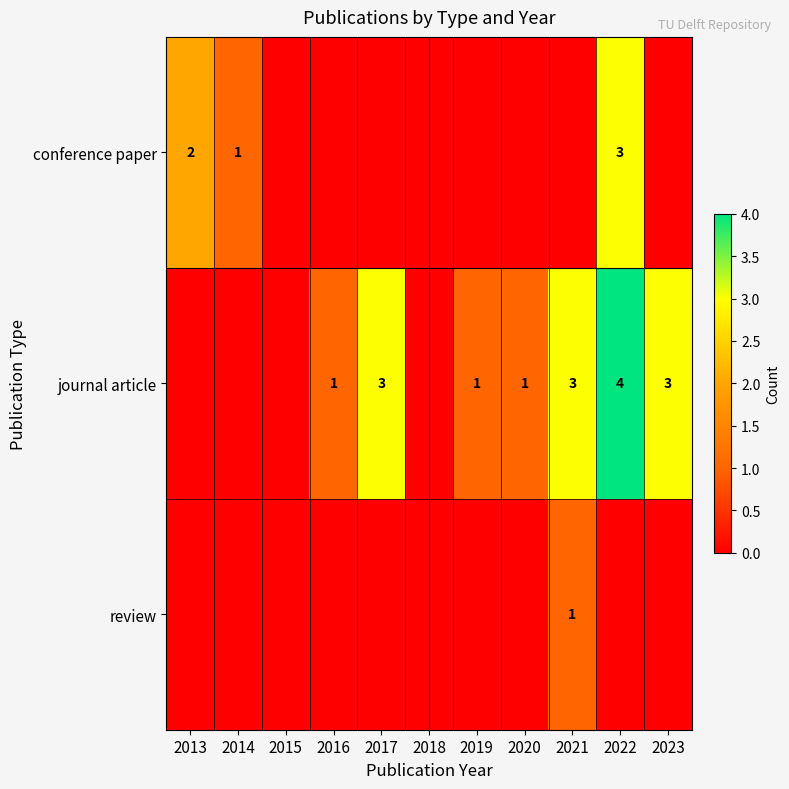

The journal article series shows 3 at 2023. True or false?

True